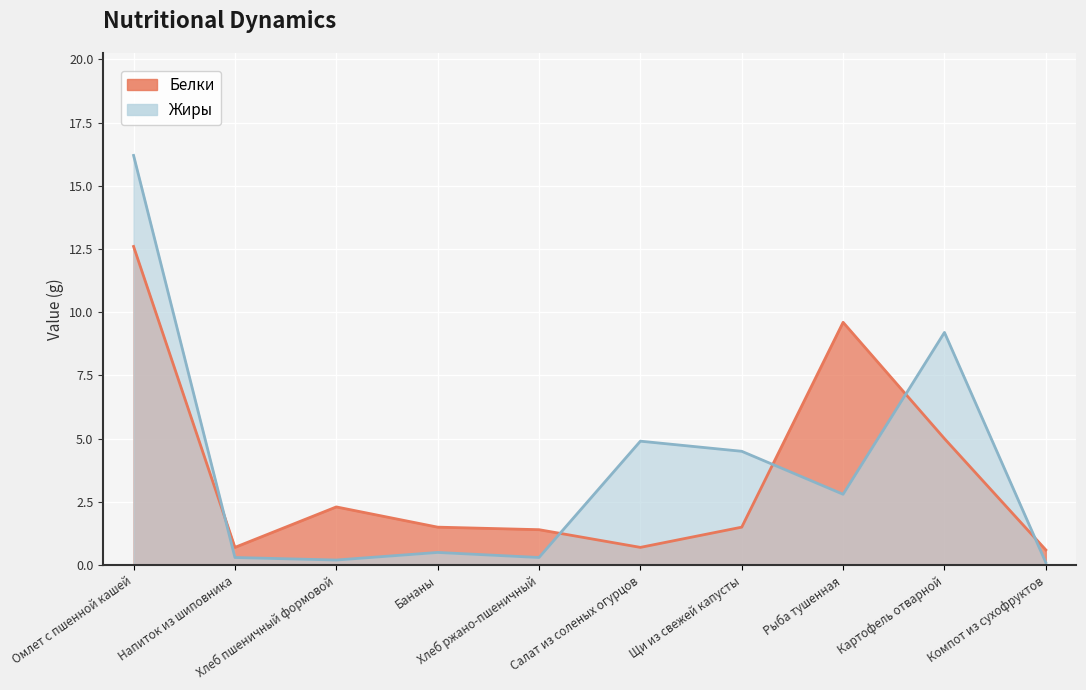

At Салат из соленых огурцов, list the series in order from smallest to largest.

Белки, Жиры